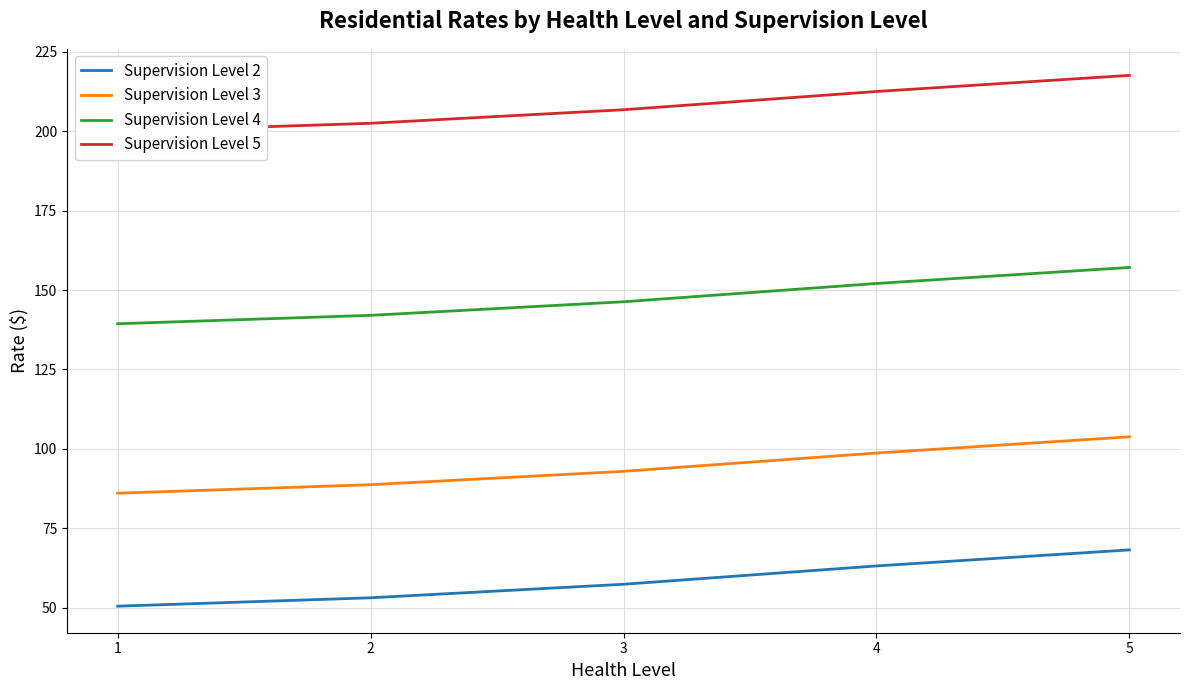

Which series has the largest total across all categories?

Supervision Level 5